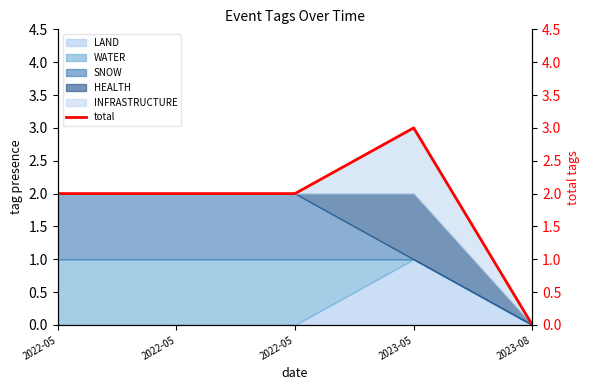

Which category has the highest value across all series?

2023-05